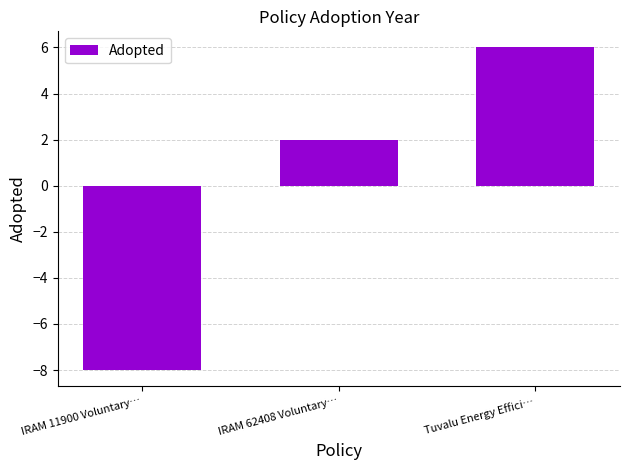

What is the difference between the values at IRAM 62408 Voluntary… and IRAM 11900 Voluntary…?

10